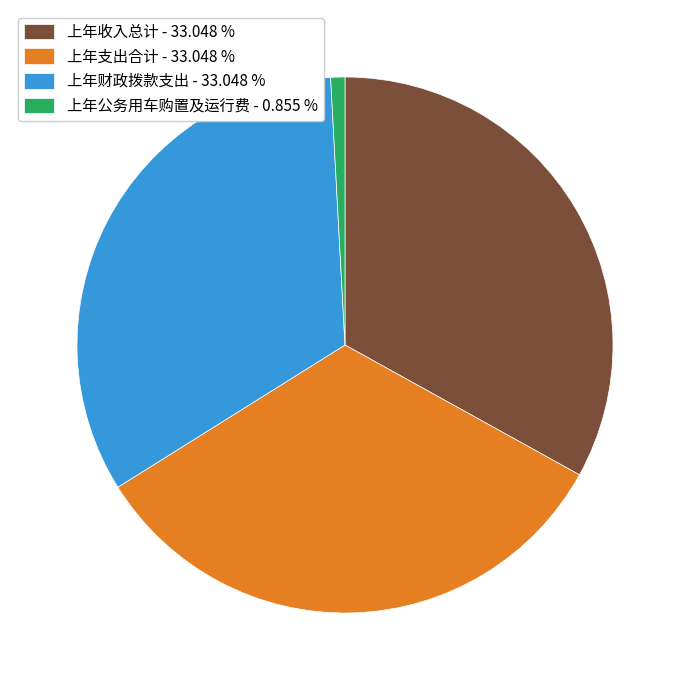

Which slice is the smallest?

上年公务用车购置及运行费 - 0.855 %